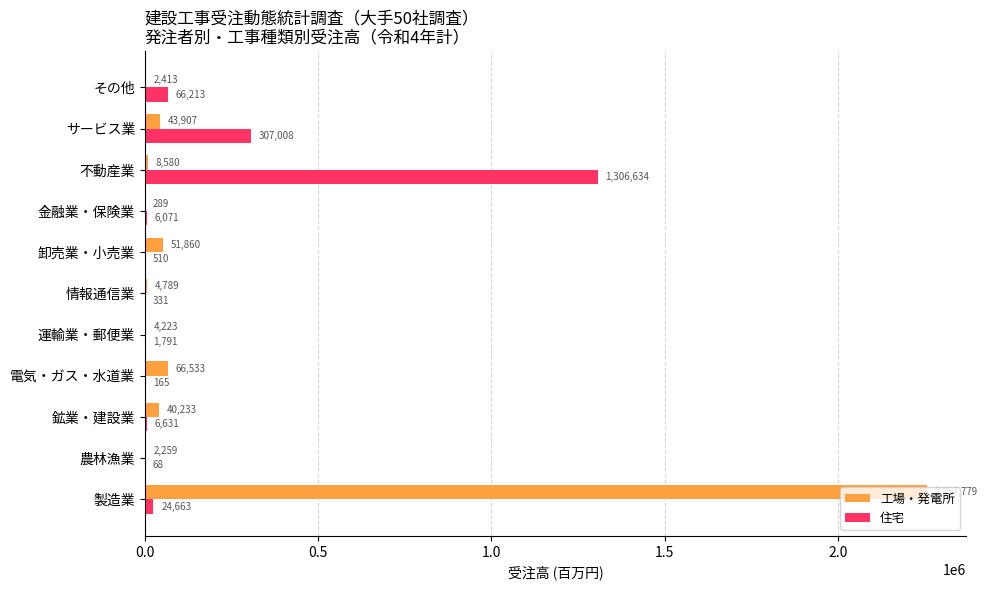

True or false: 住宅 has a value of 331.0 at 情報通信業.

True